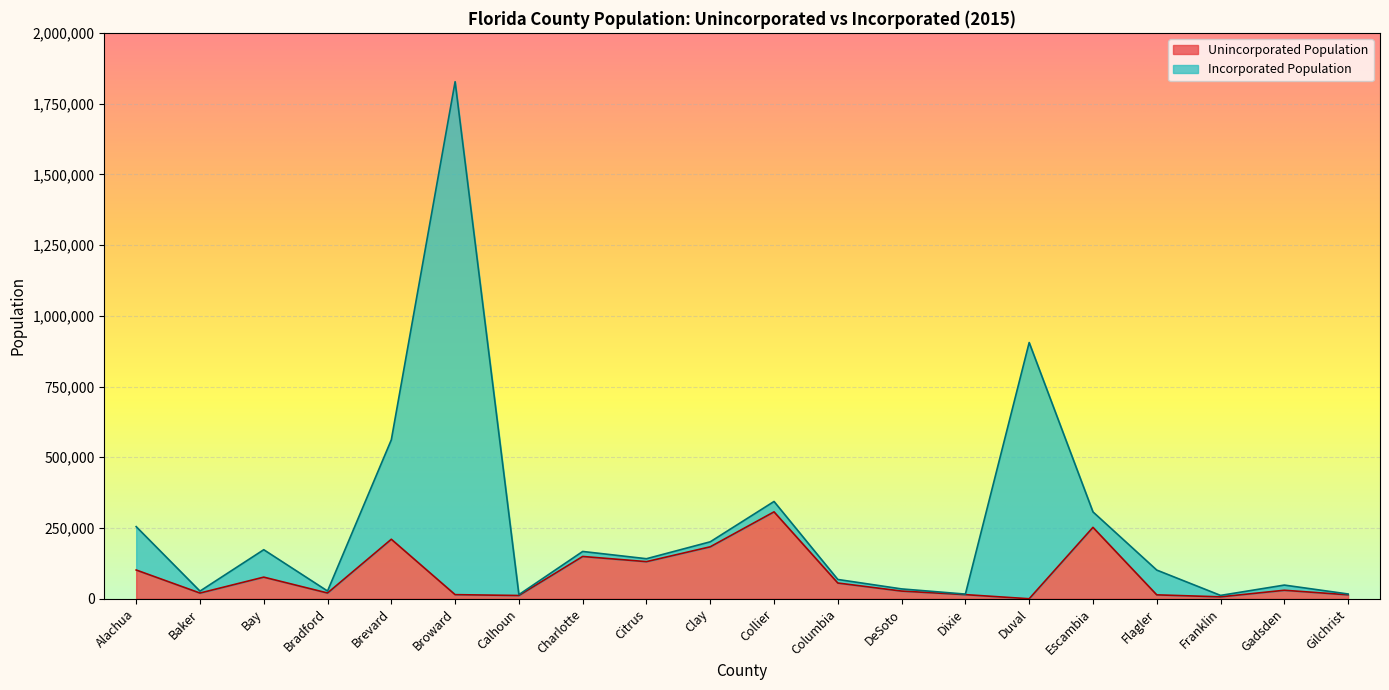

Reading left to right, what are all the values shown in this chart?

Alachua=101621	Baker=20152	Bay=76398	Bradford=20358	Brevard=210276	Broward=14515	Calhoun=11513	Charlotte=149466	Citrus=131162	Clay=183611	Collier=307120	Columbia=55603	DeSoto=27167	Dixie=14576	Duval=0	Escambia=252308	Flagler=13794	Franklin=6773	Gadsden=30002	Gilchrist=13906